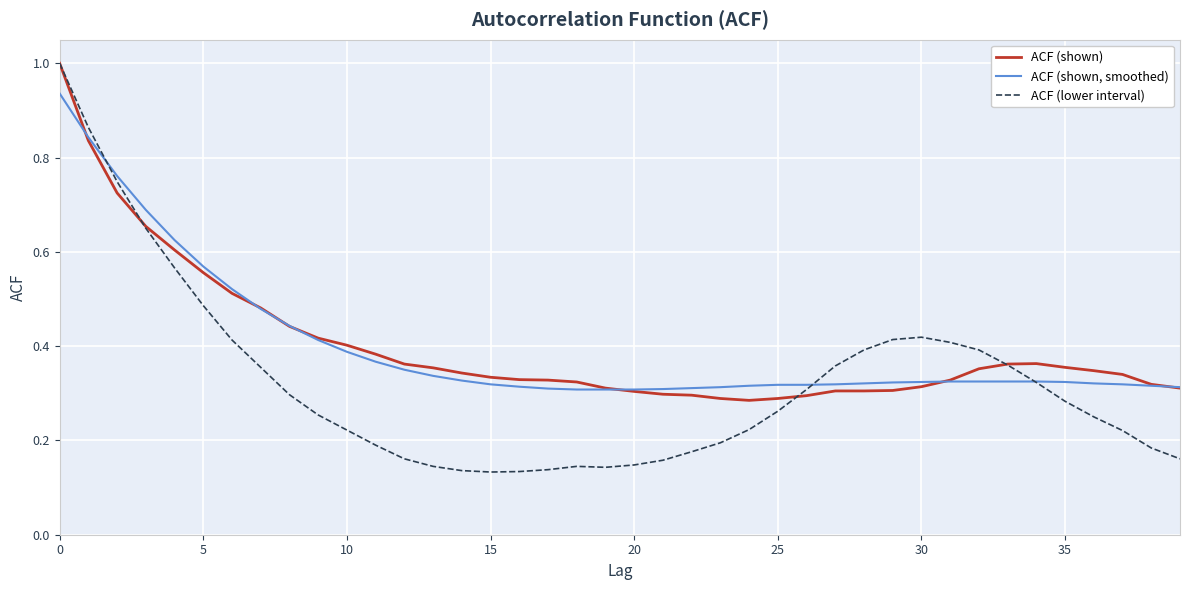

What is the maximum value shown in the chart?

1.0